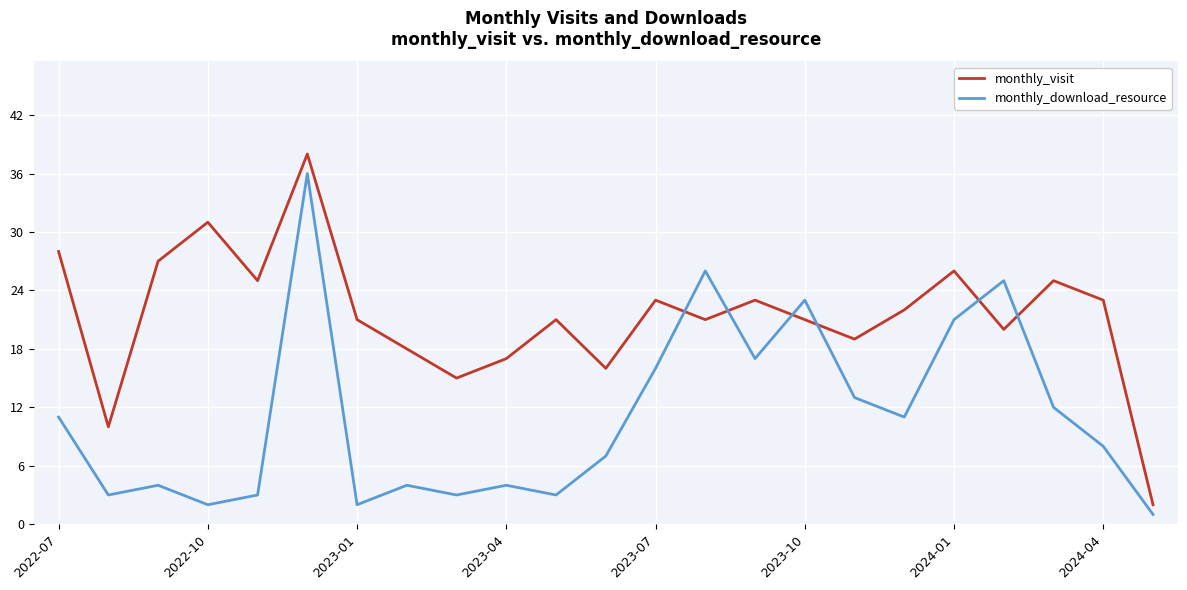

Which series has the widest spread of values?

monthly_visit